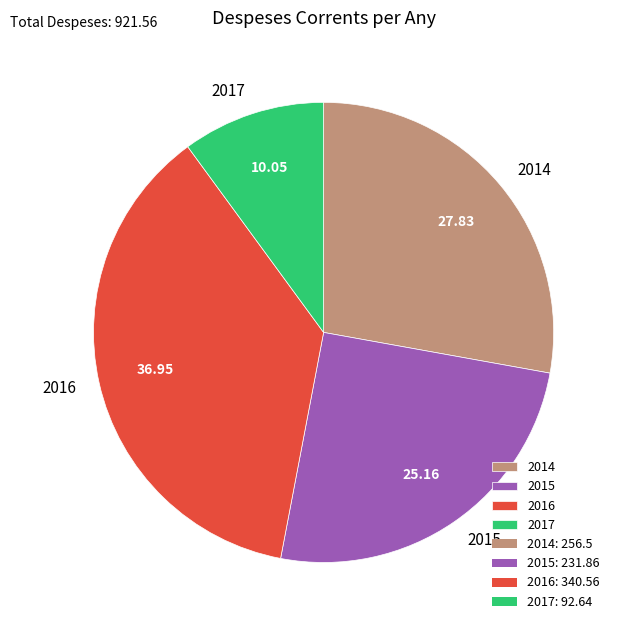

Which category has the smallest portion of the pie?

2017